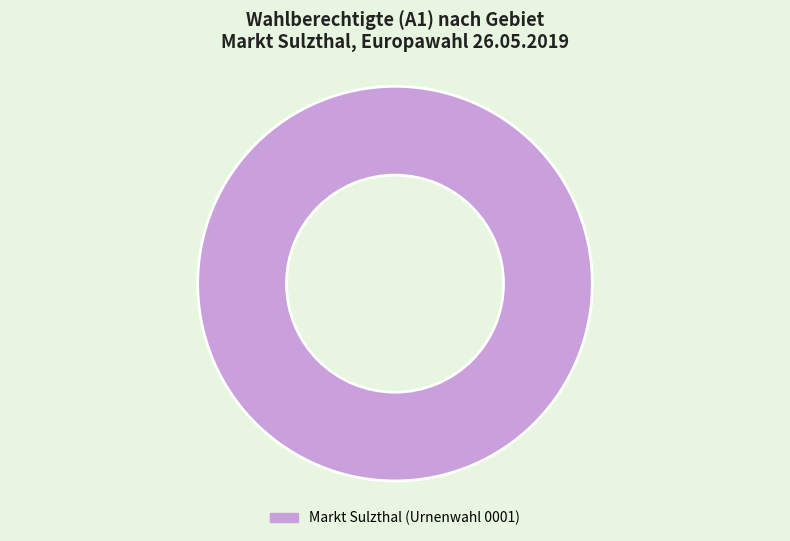

Does any single category account for the majority?

Yes